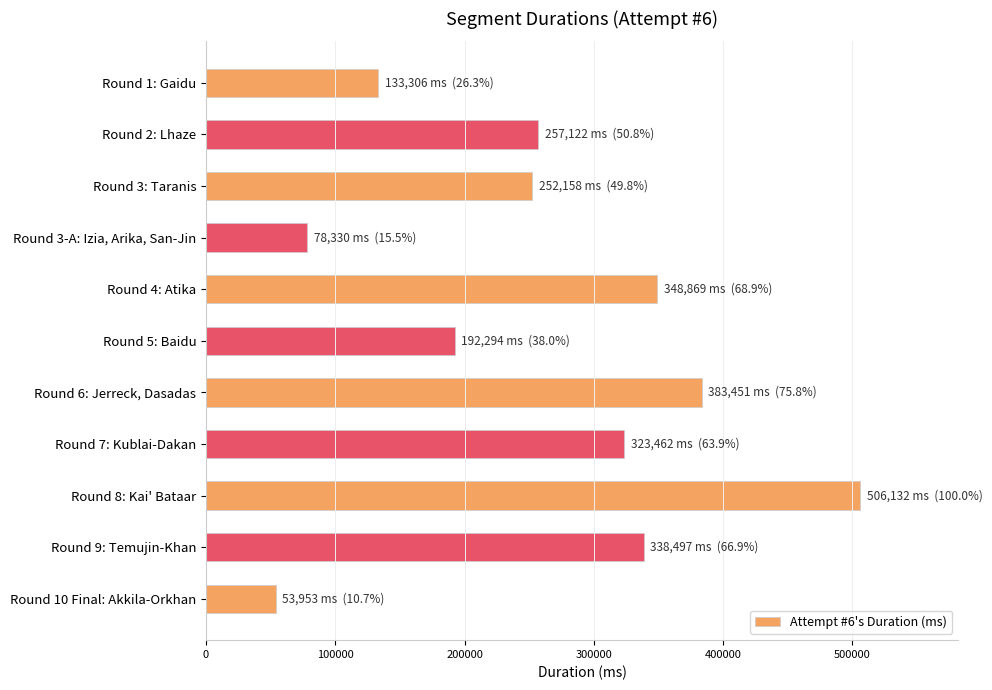

Read the value at Round 4: Atika.

348869